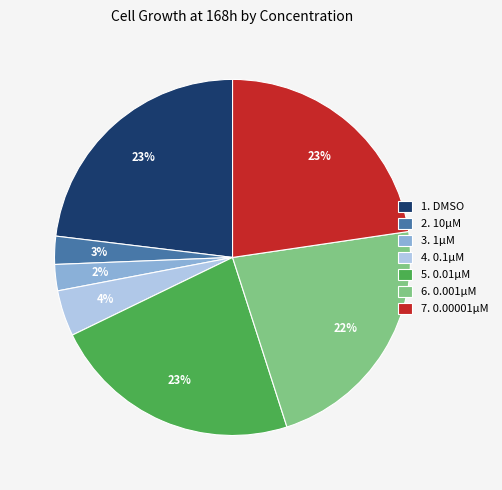

The 2. 10µM slice represents 3% of the pie. True or false?

True